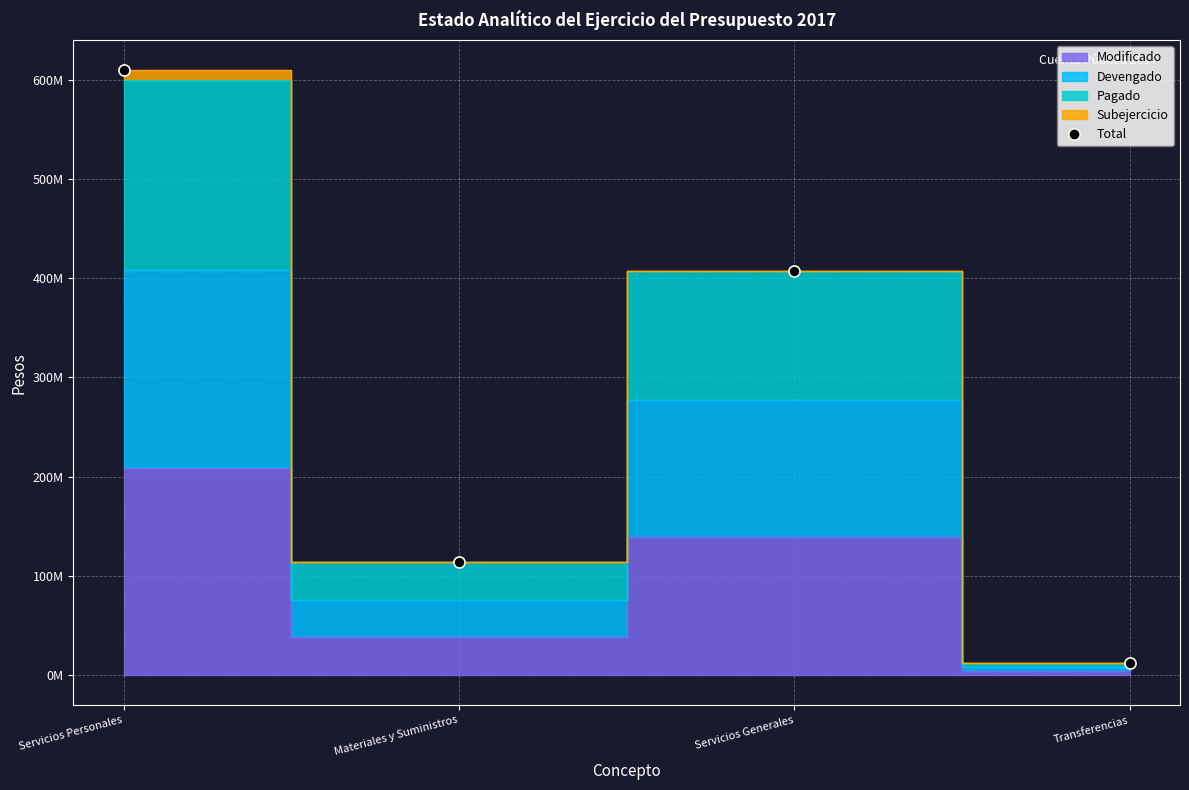

What is the average value?

285669056.6